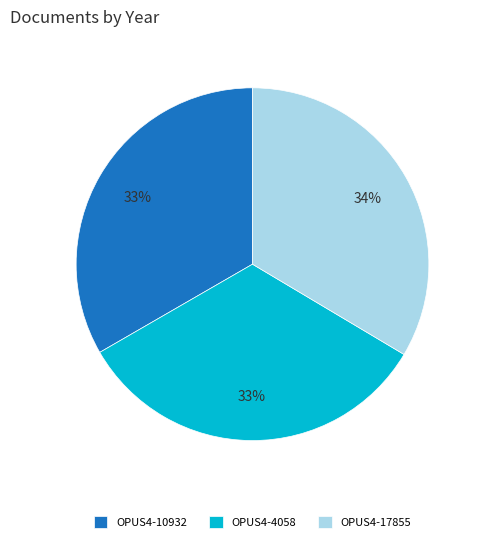

To the nearest percent, what is the combined percentage of OPUS4-4058 and OPUS4-17855?

67%